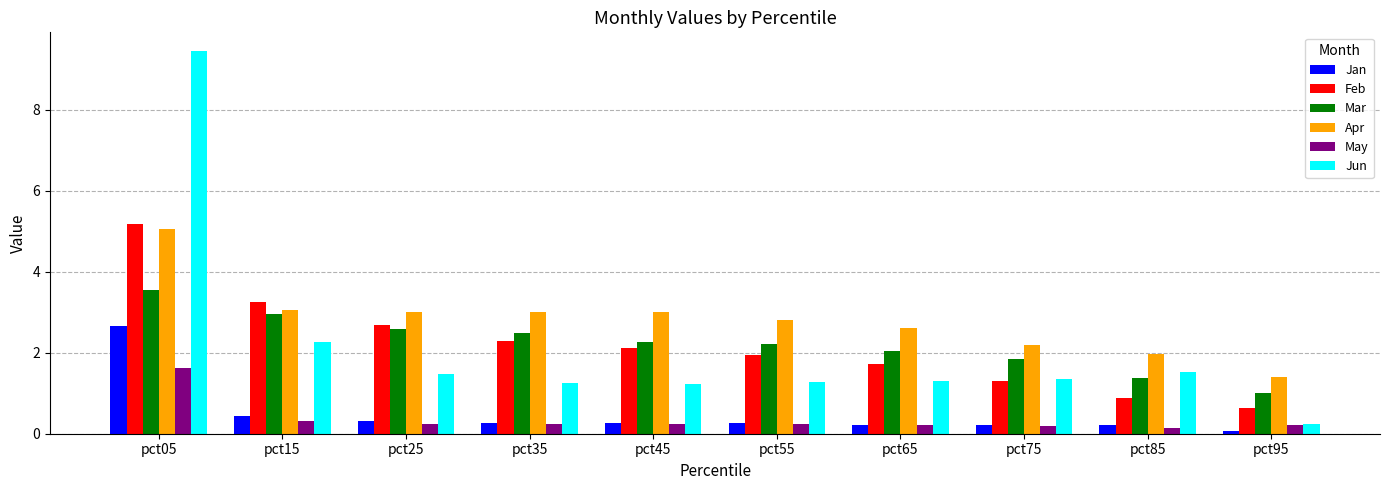

At which label does Jun reach its peak?

pct05